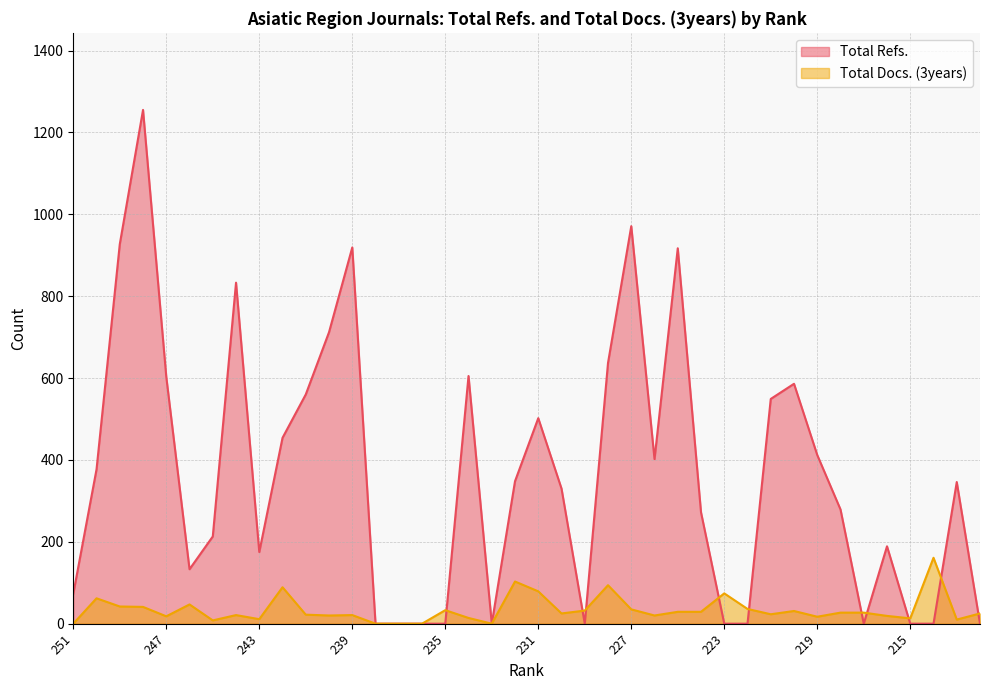

How many lines are shown in the chart?

2